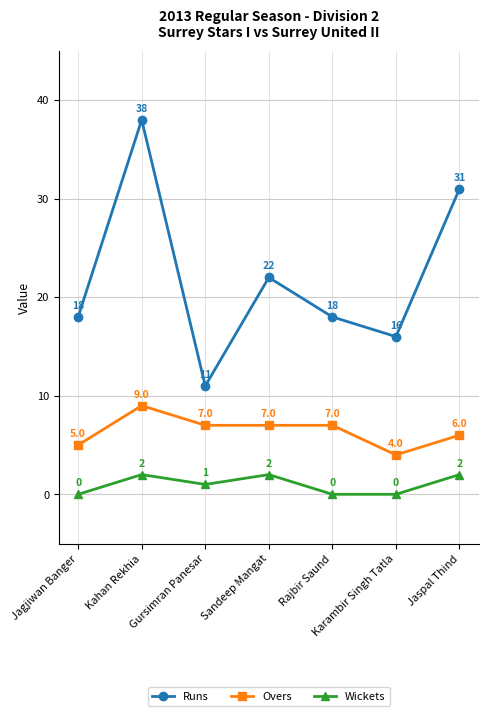

Reading left to right, transcribe all the data shown in this chart.

Runs: 18	38	11	22	18	16	31
Overs: 5	9	7	7	7	4	6
Wickets: 0	2	1	2	0	0	2